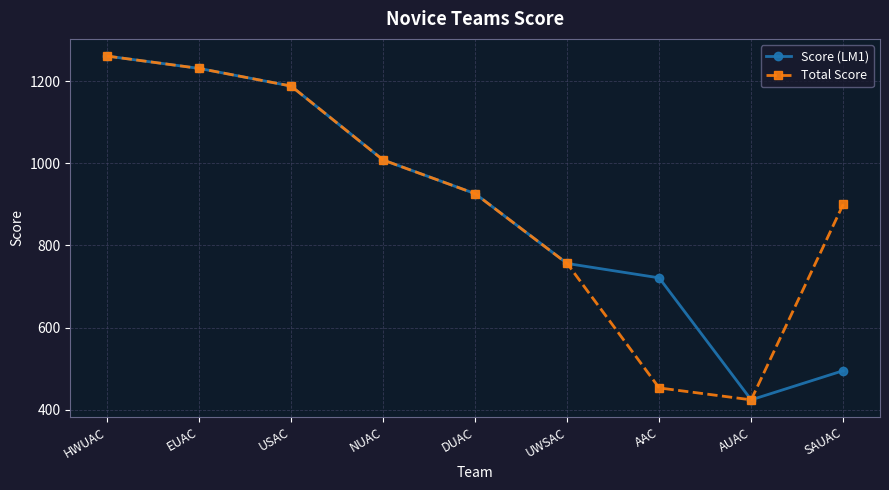

List the labels in order of Score (LM1) value, largest first.

HWUAC, EUAC, USAC, NUAC, DUAC, UWSAC, AAC, SAUAC, AUAC